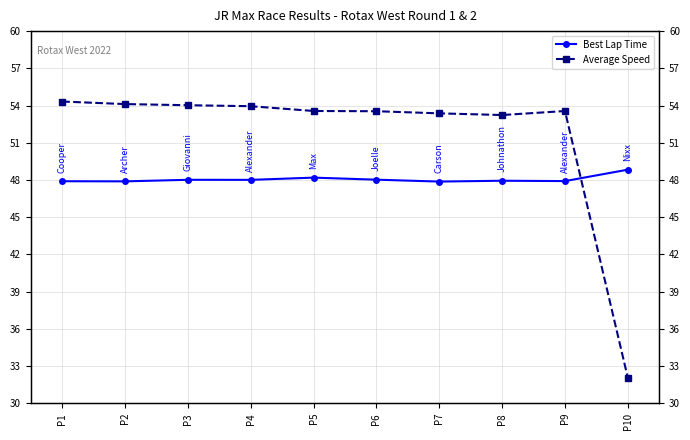

The value of Best Lap Time at P5 is 31.5. True or false?

False